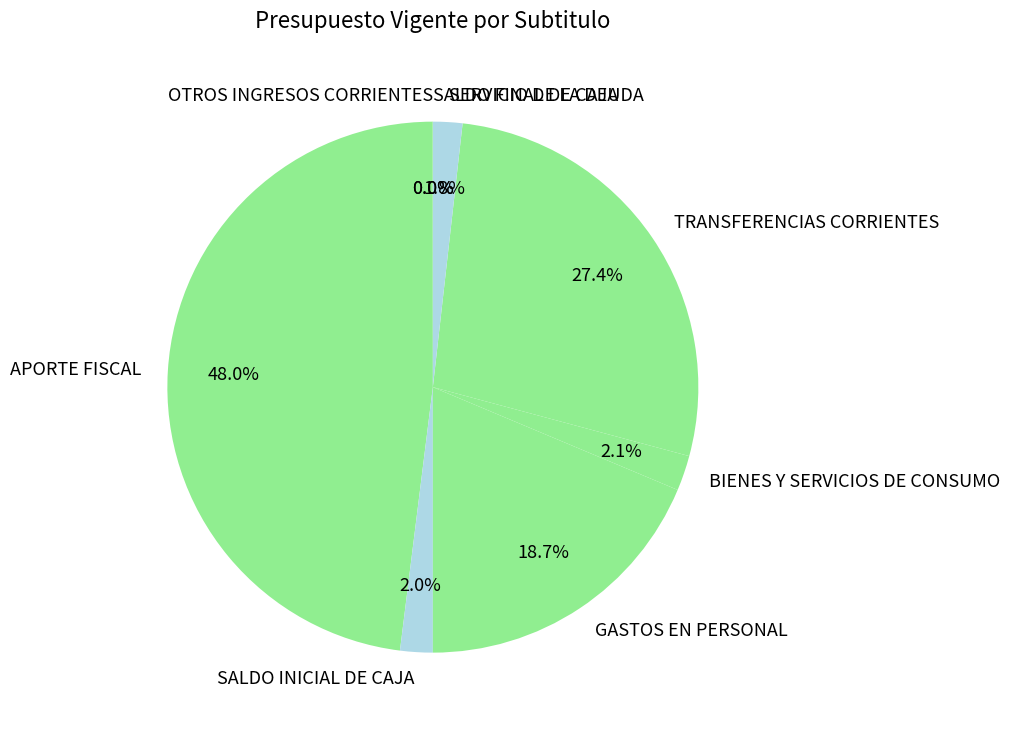

To the nearest percent, what is the average slice percentage?

12%